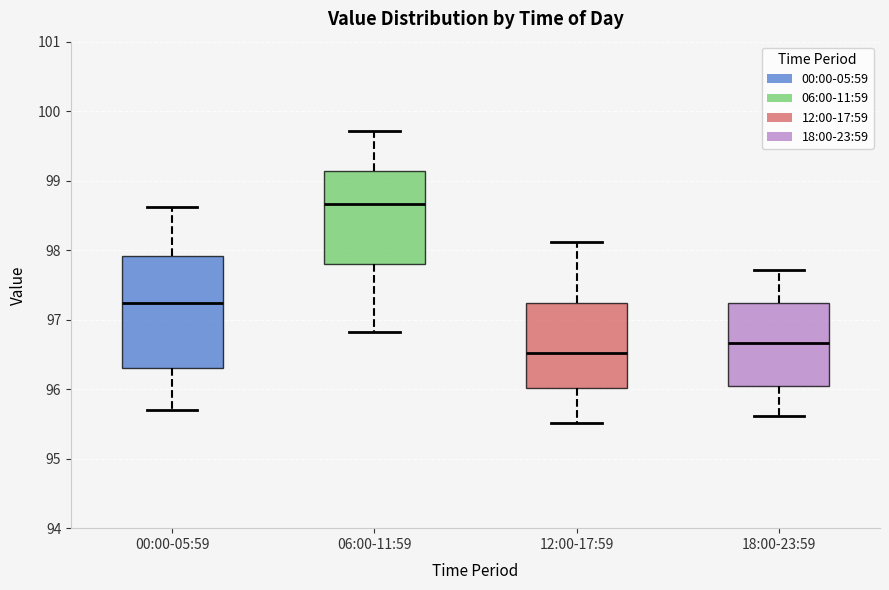

Where is the upper edge of the box for 06:00-11:59 on the y-axis? The values are not printed on the chart, so give them approximately, as read against the axis.

99.1